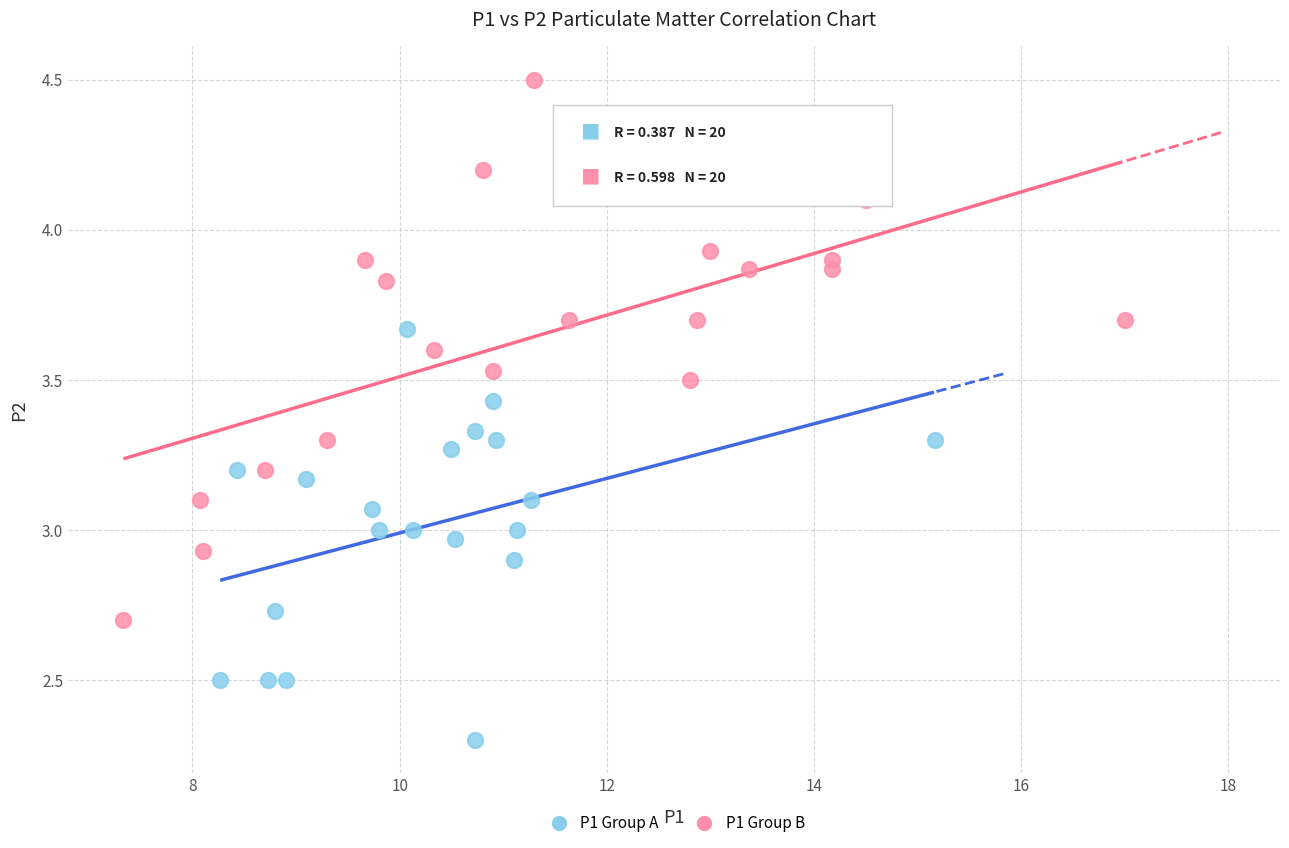

Which series contains the highest Y value?

P1 Group B